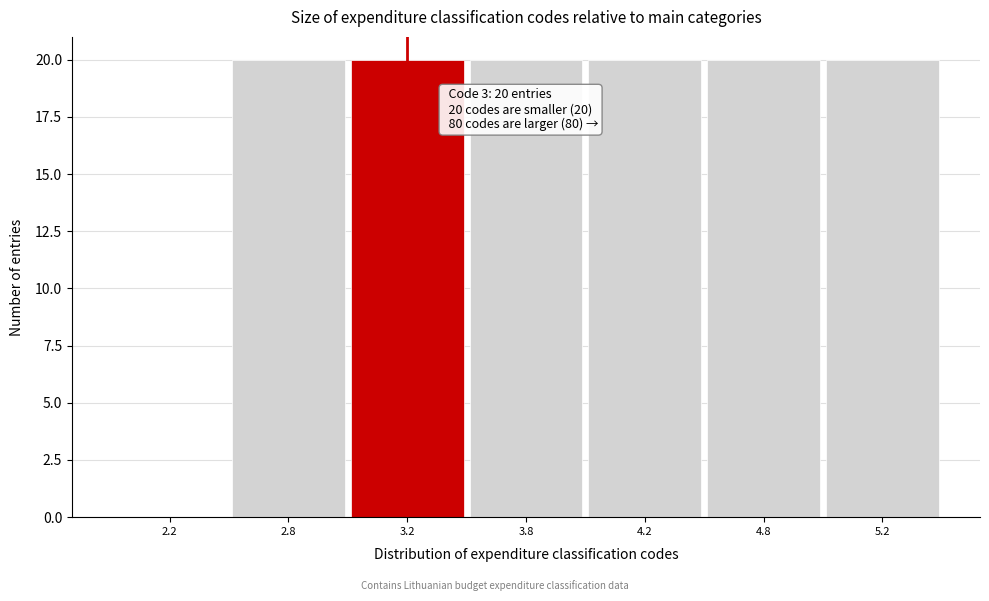

Reading left to right, list all the values displayed in this chart.

2.2=0	2.8=20	3.2=20	3.8=20	4.2=20	4.8=20	5.2=20